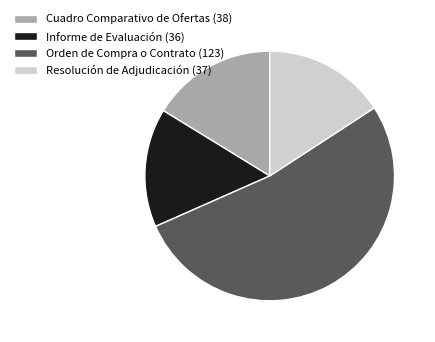

Is there a majority slice in this chart?

Yes